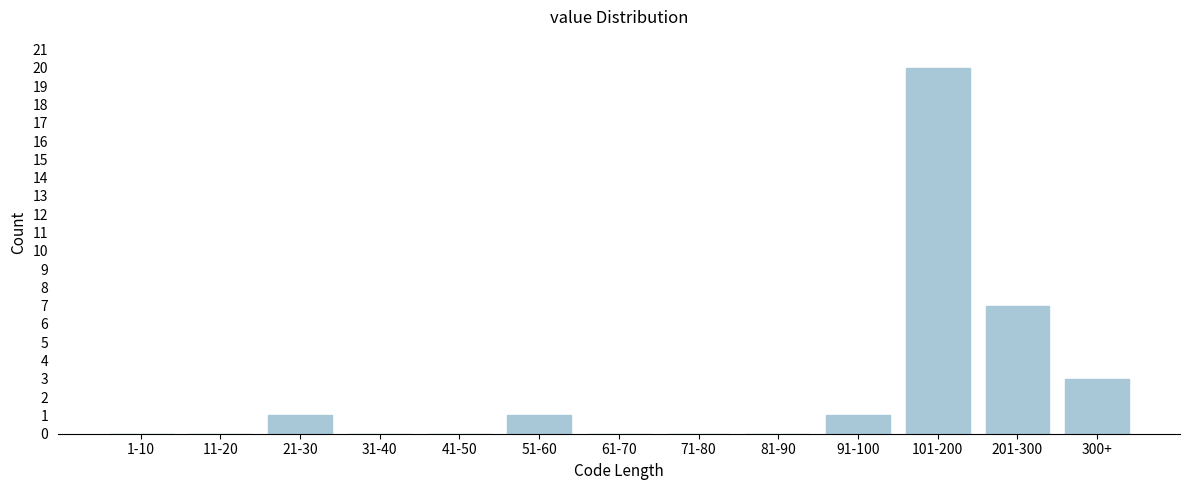

Reading left to right, list all the values displayed in this chart.

1-10=0	11-20=0	21-30=1	31-40=0	41-50=0	51-60=1	61-70=0	71-80=0	81-90=0	91-100=1	101-200=20	201-300=7	300+=3